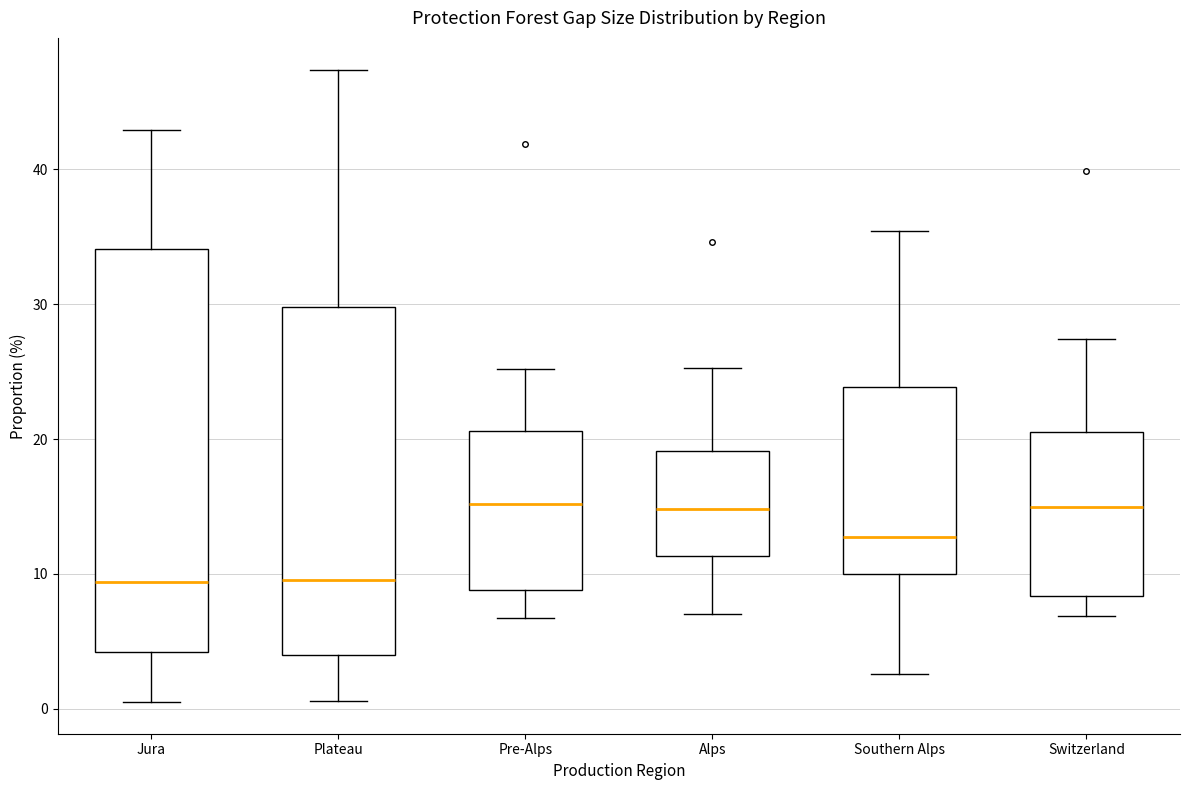

Comparing the boxes themselves (not the whiskers), which one is the tallest?

Jura